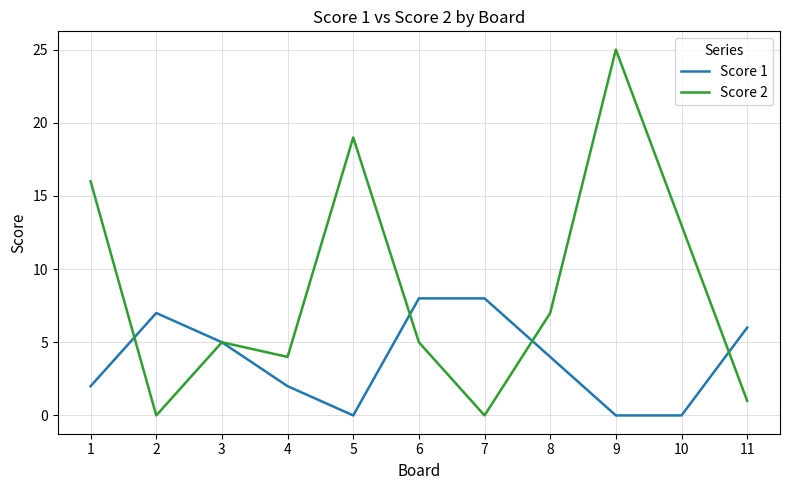

At how many categories does at least one series exceed 9?

4